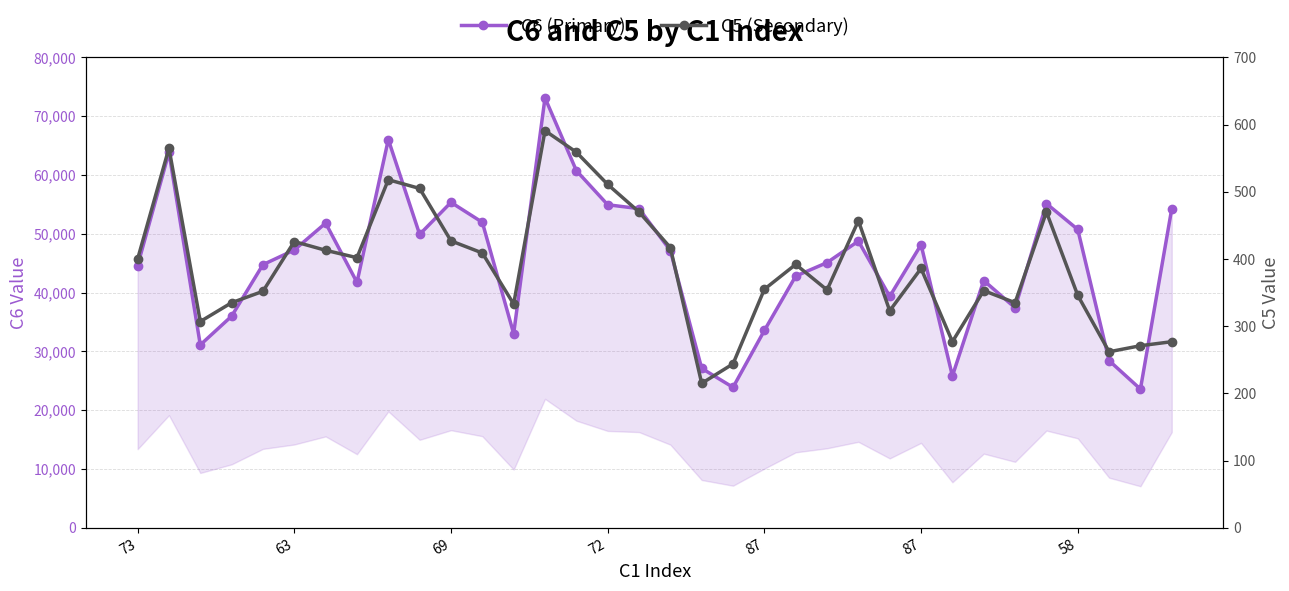

At which label is C5 (Secondary) closest to 403?

7